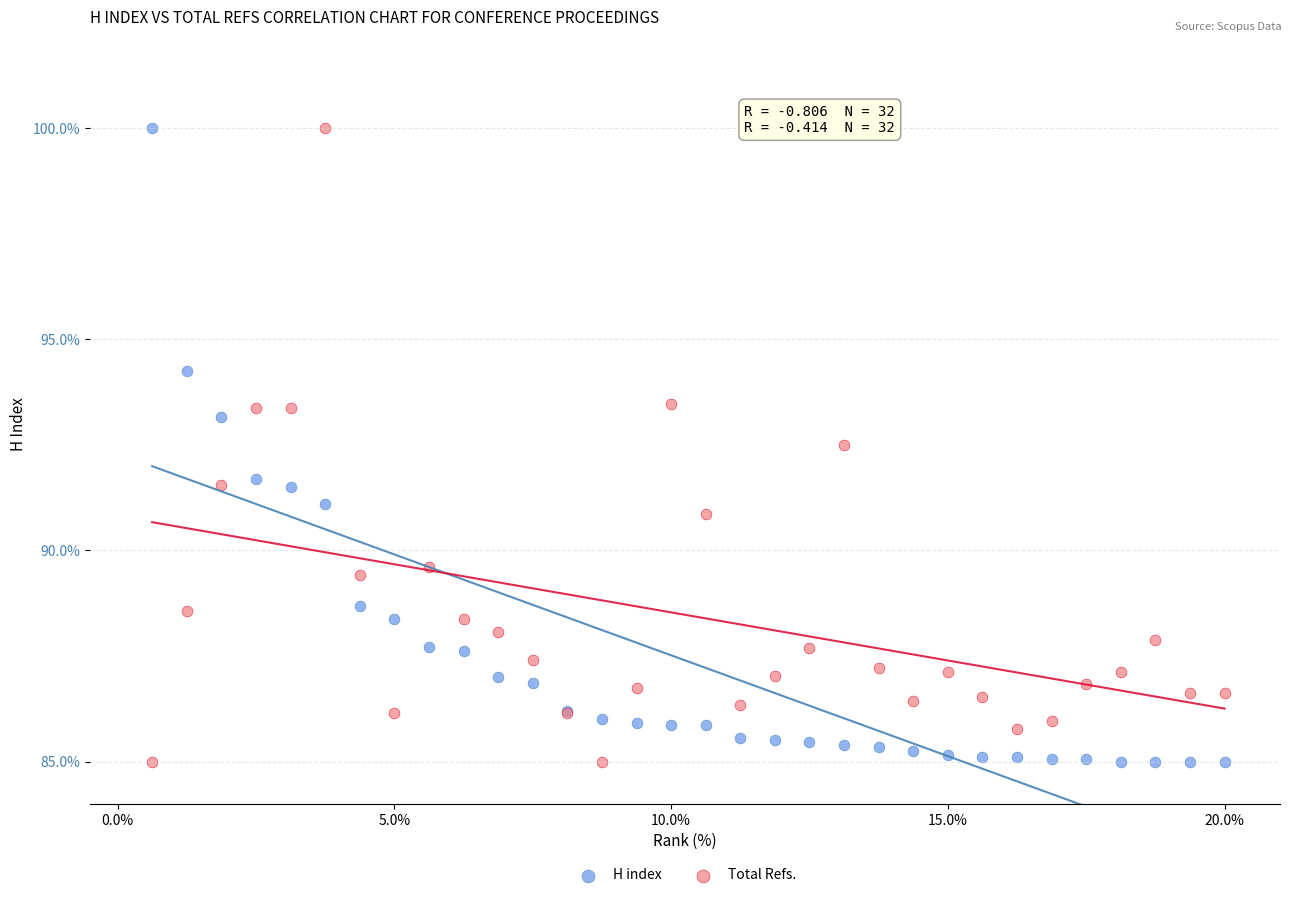

What is the X range (max minus min) for the scatter plot?

19.4